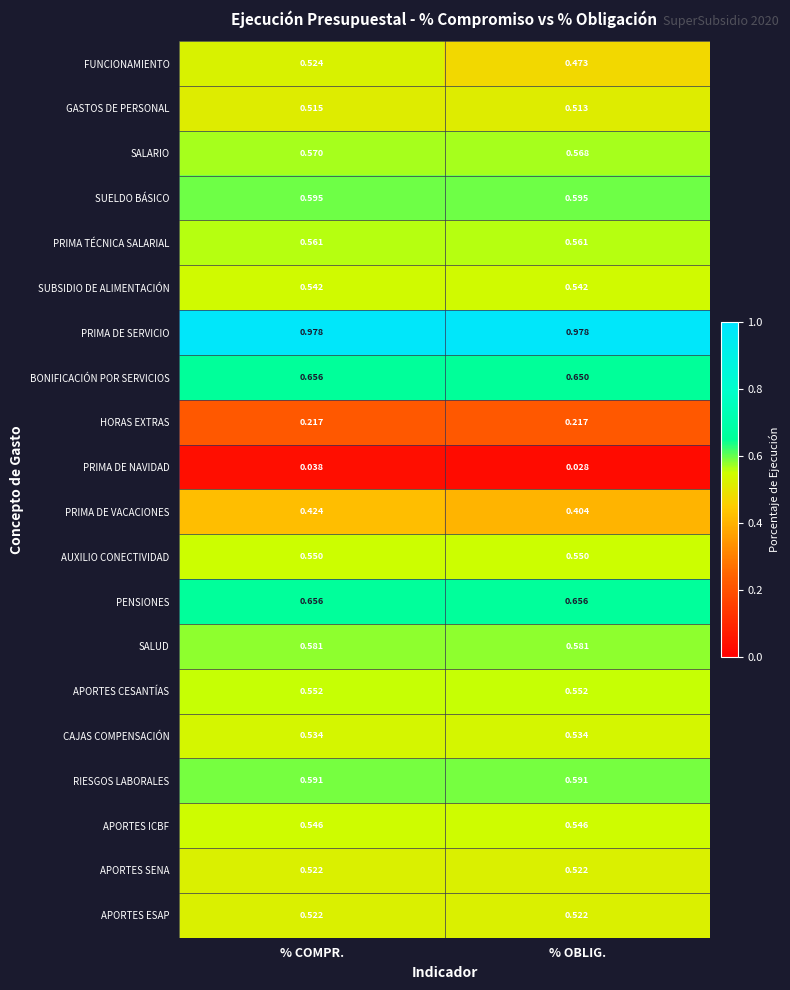

How many series are shown in this chart?

20